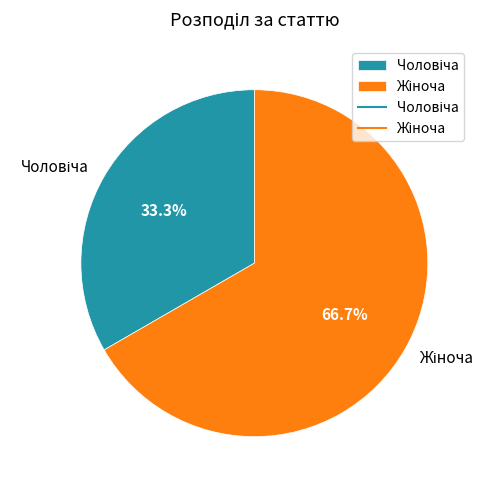

Does any single category account for the majority?

Yes